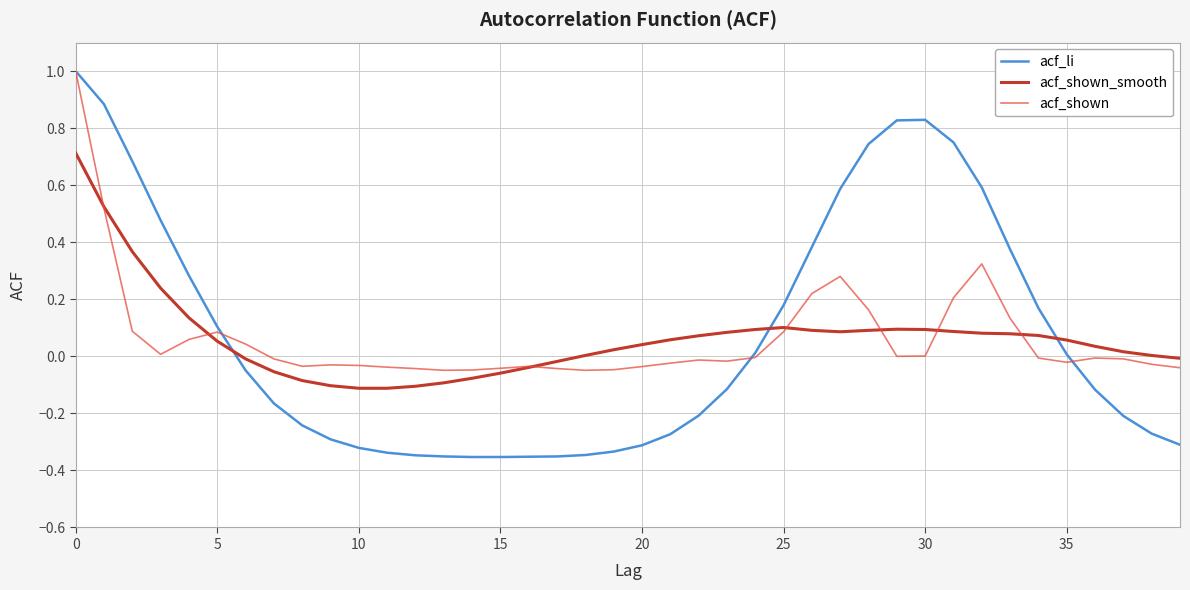

True or false: acf_shown_smooth and acf_li cross at least once.

True